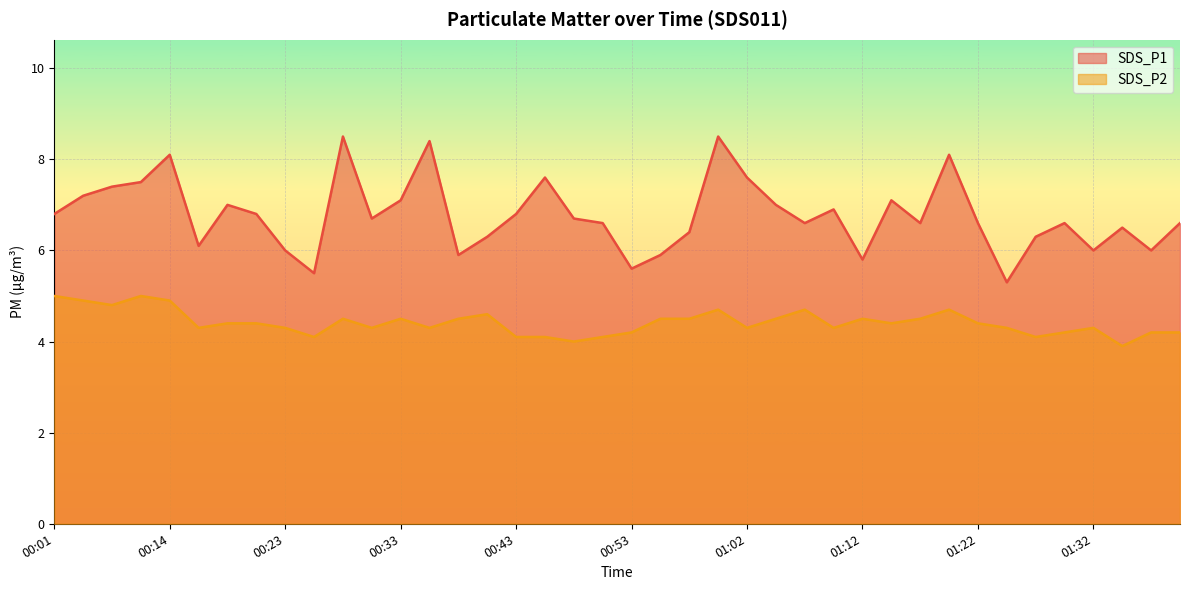

What is the sum of the SDS_P2 values at 01:20 and 00:28?

9.2